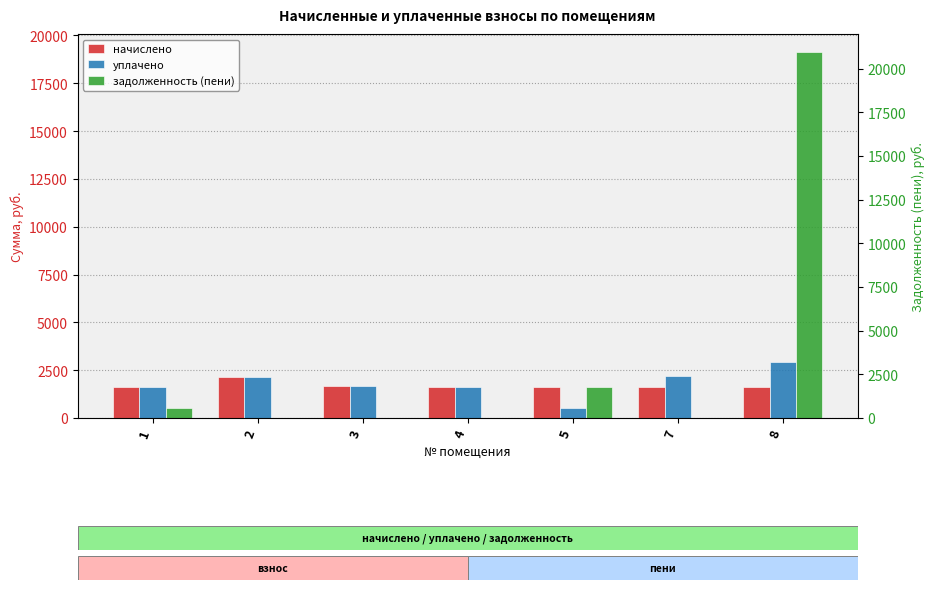

Reading left to right, extract all data points from this chart.

начислено: 1616.7	2148.3	1664.4	1613.0	1609.4	1646.0	1627.7
уплачено: 1616.7	2148.3	1664.4	1613.0	538.2	2194.7	2948.8
задолженность (пени): 538.9	0.0	0.0	0.0	1615.9	0.0	19121.9